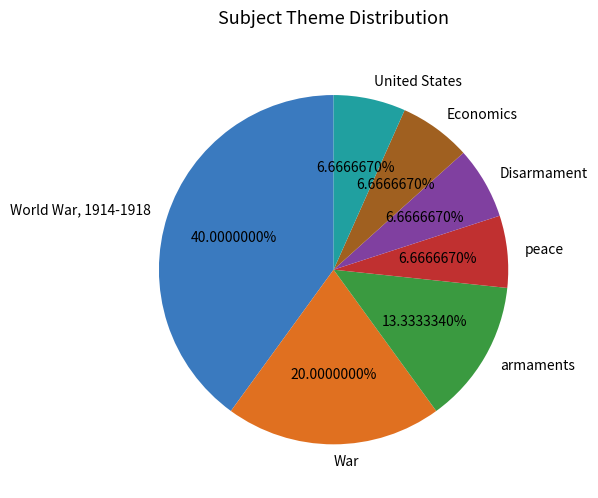

Does United States represent more than half of the total?

No